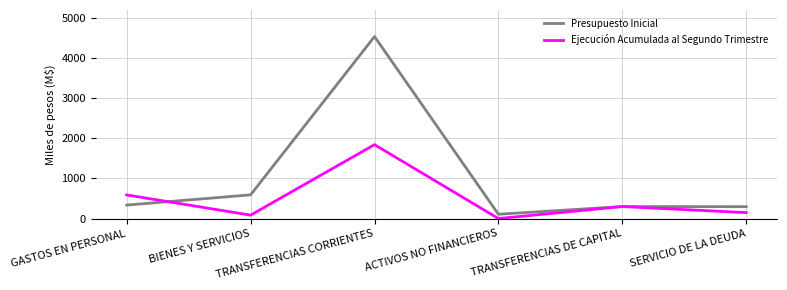

At which label is Ejecución Acumulada al Segundo Trimestre closest to 922?

GASTOS EN PERSONAL